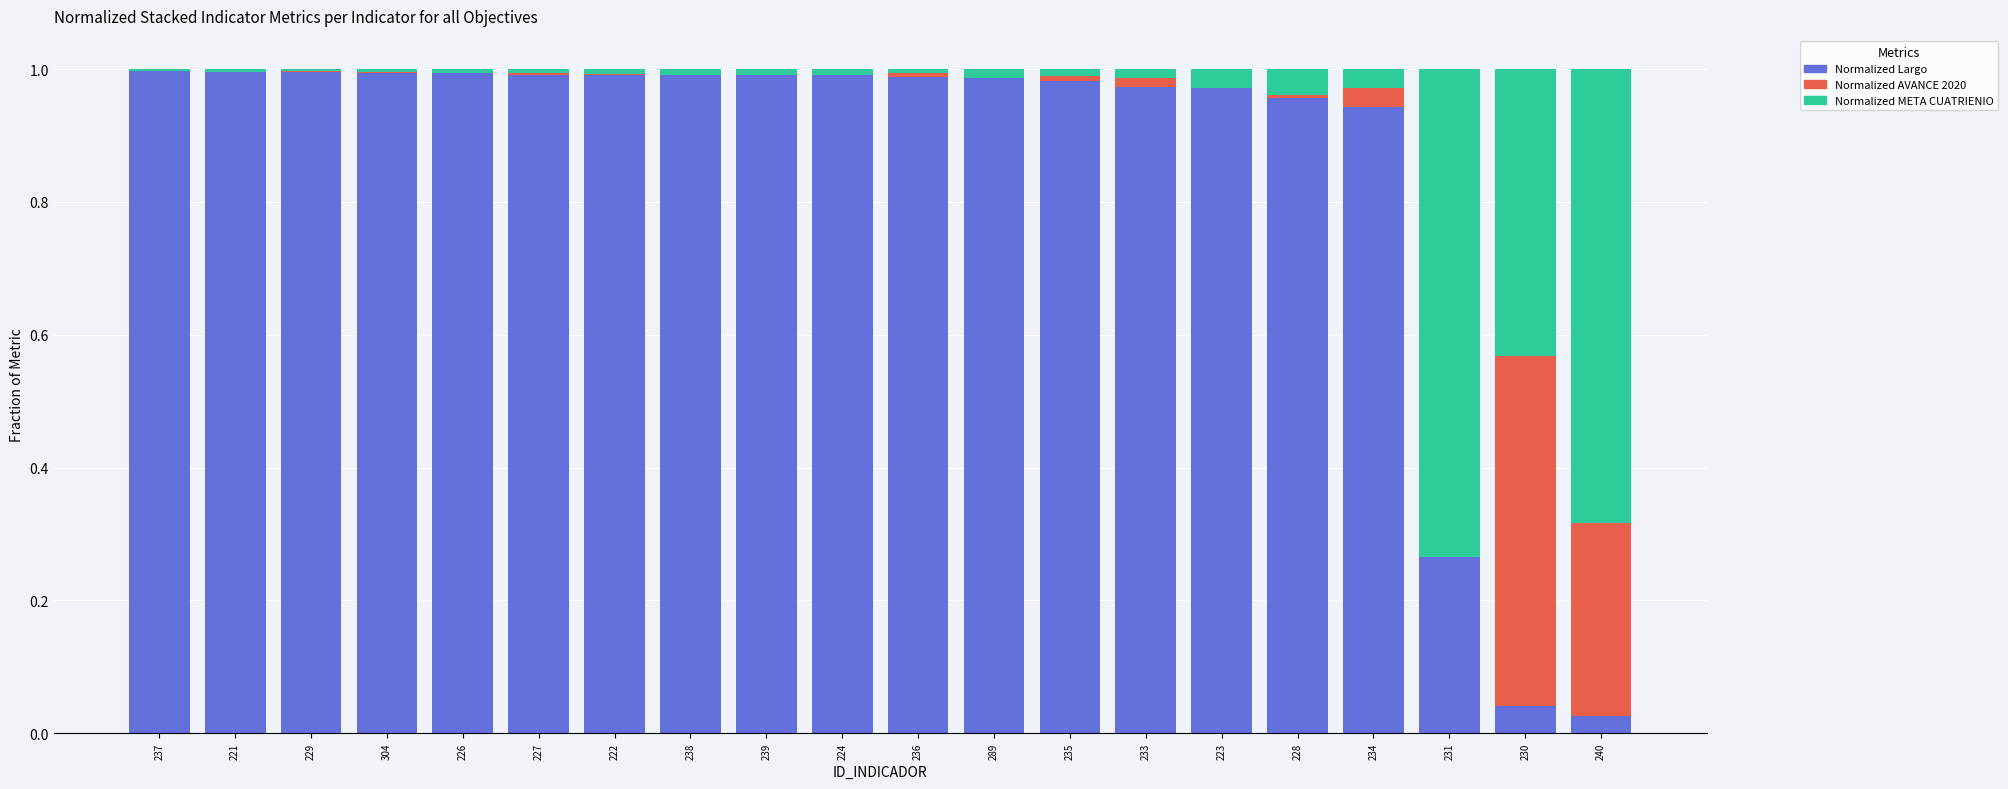

The value of Normalized Largo at 221 is 1.0. True or false?

True